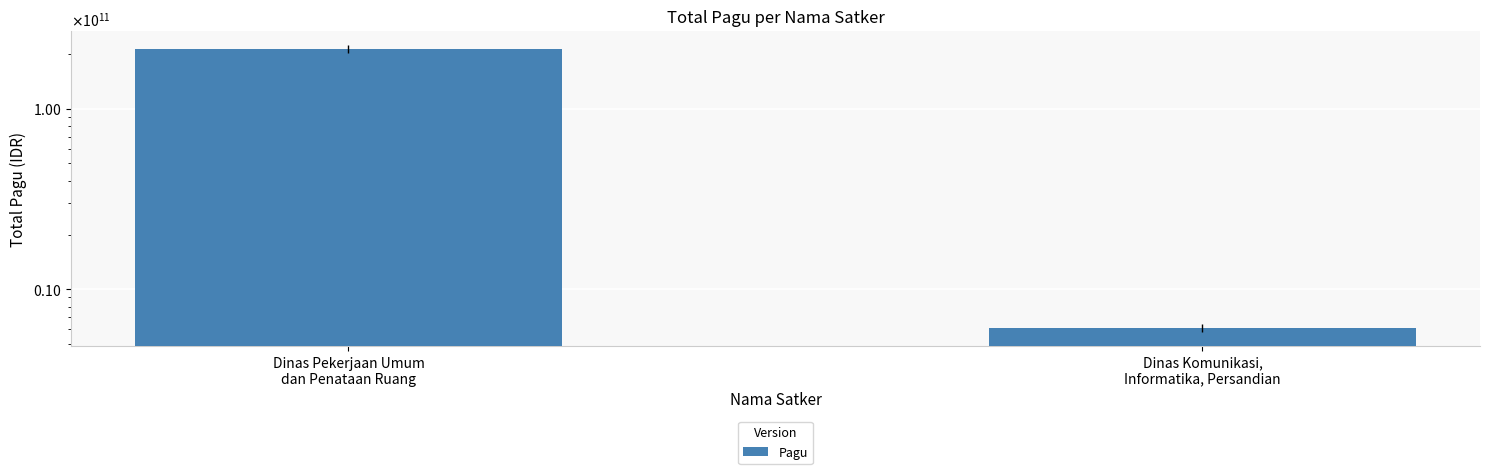

How many distinct data groups are displayed?

1